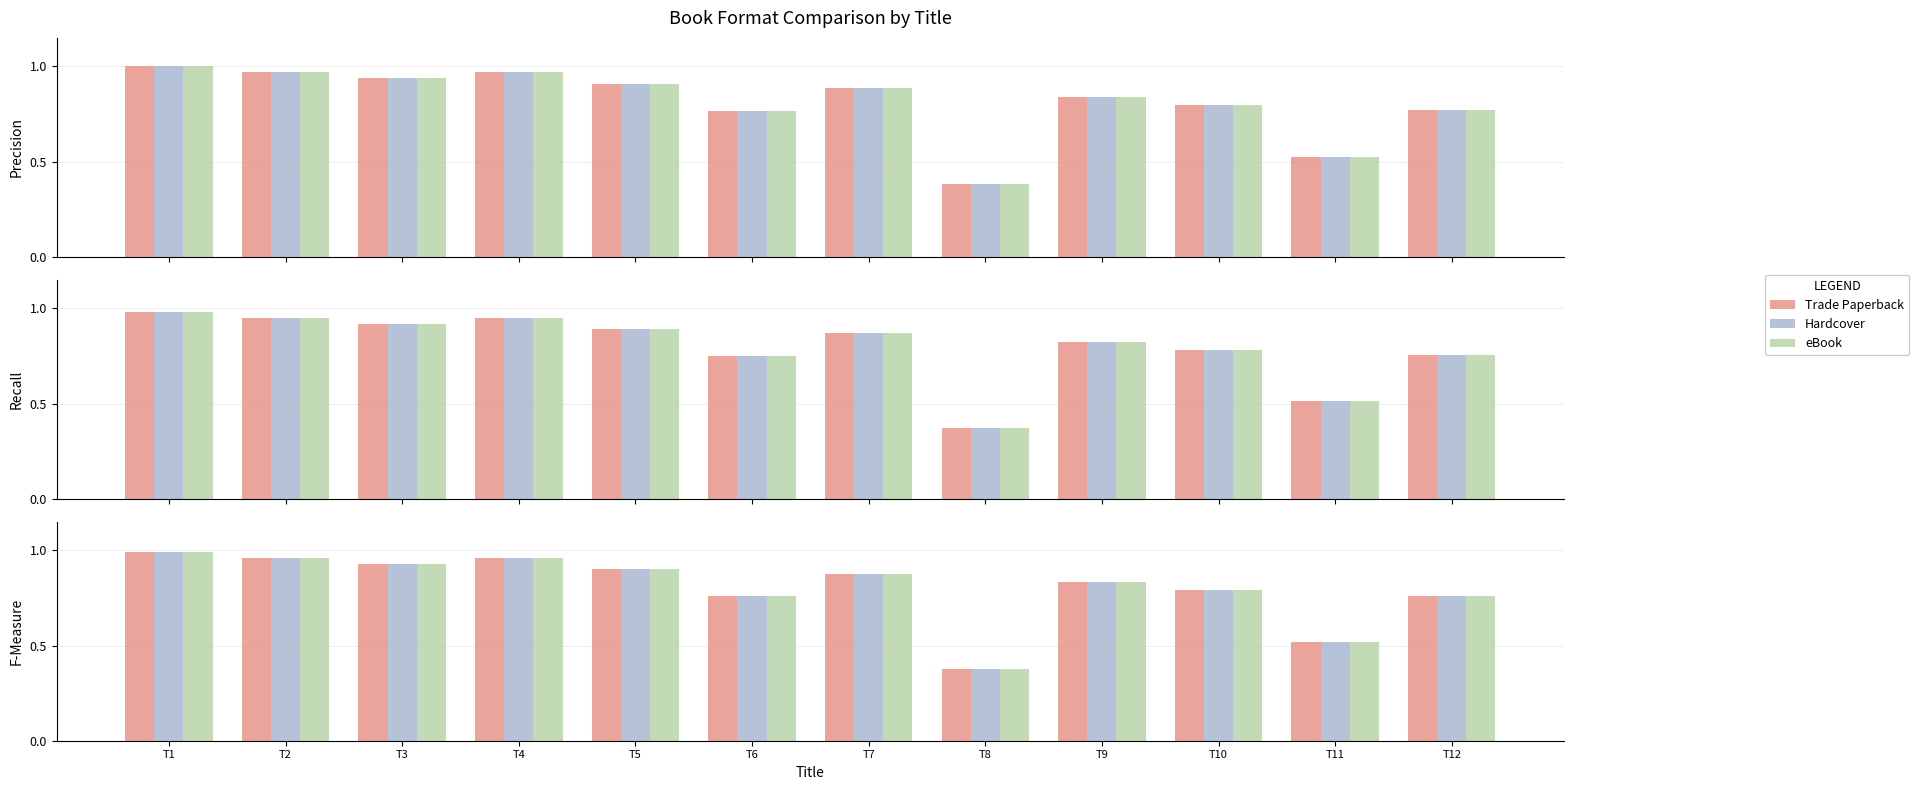

Is the value of eBook at T10 greater than the value of Trade Paperback at T1?

No